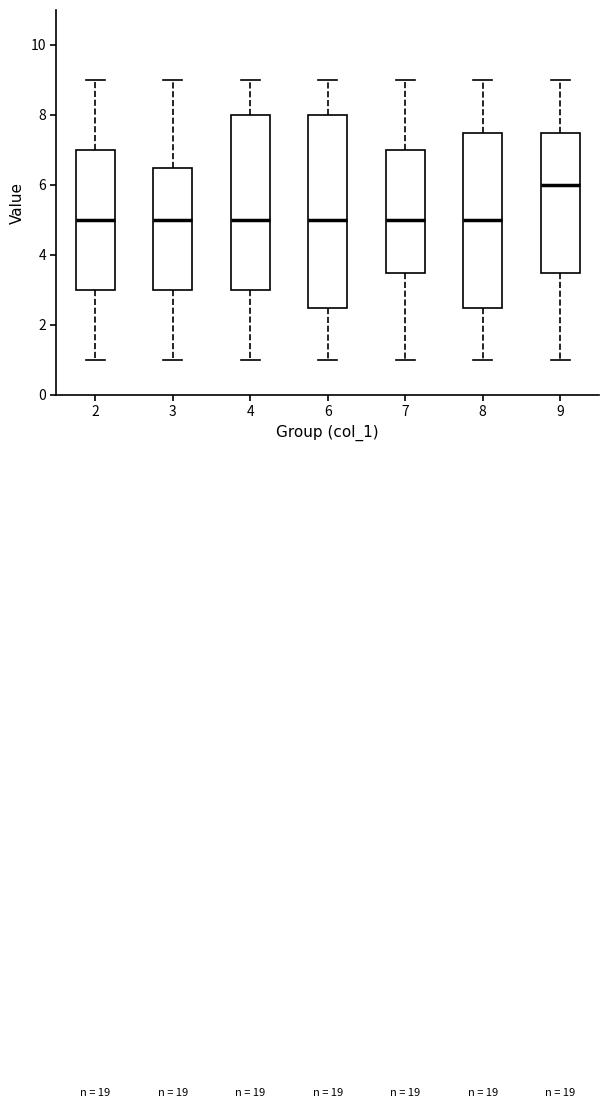

Where does the lower whisker of the box at x = 7 end on the y-axis? The values are not printed on the chart, so give them approximately, as read against the axis.

1.0